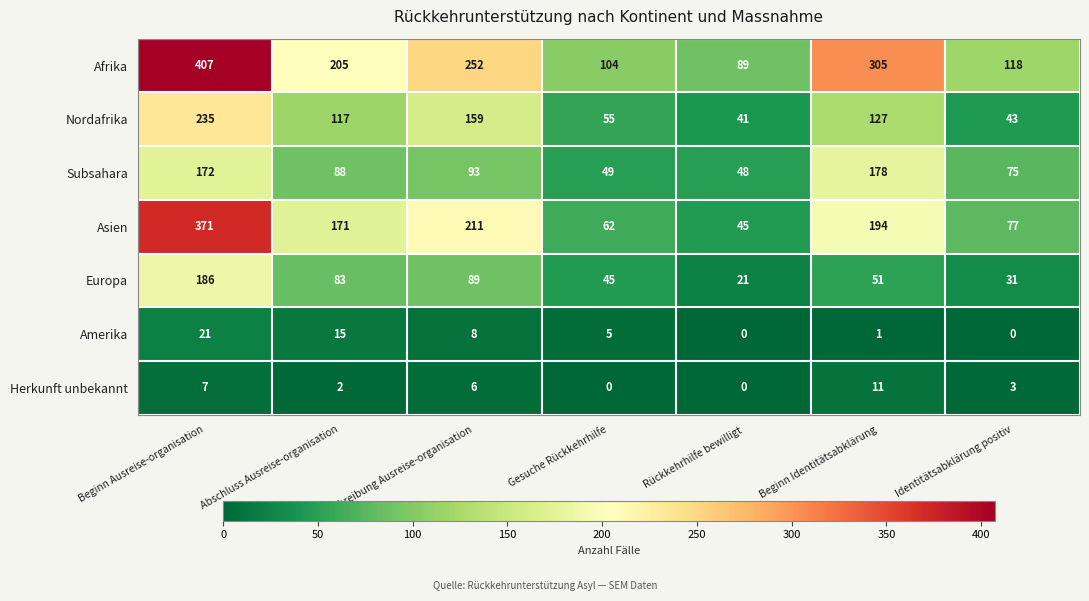

What is the spread (max minus min) of values at Gesuche Rückkehrhilfe?

104